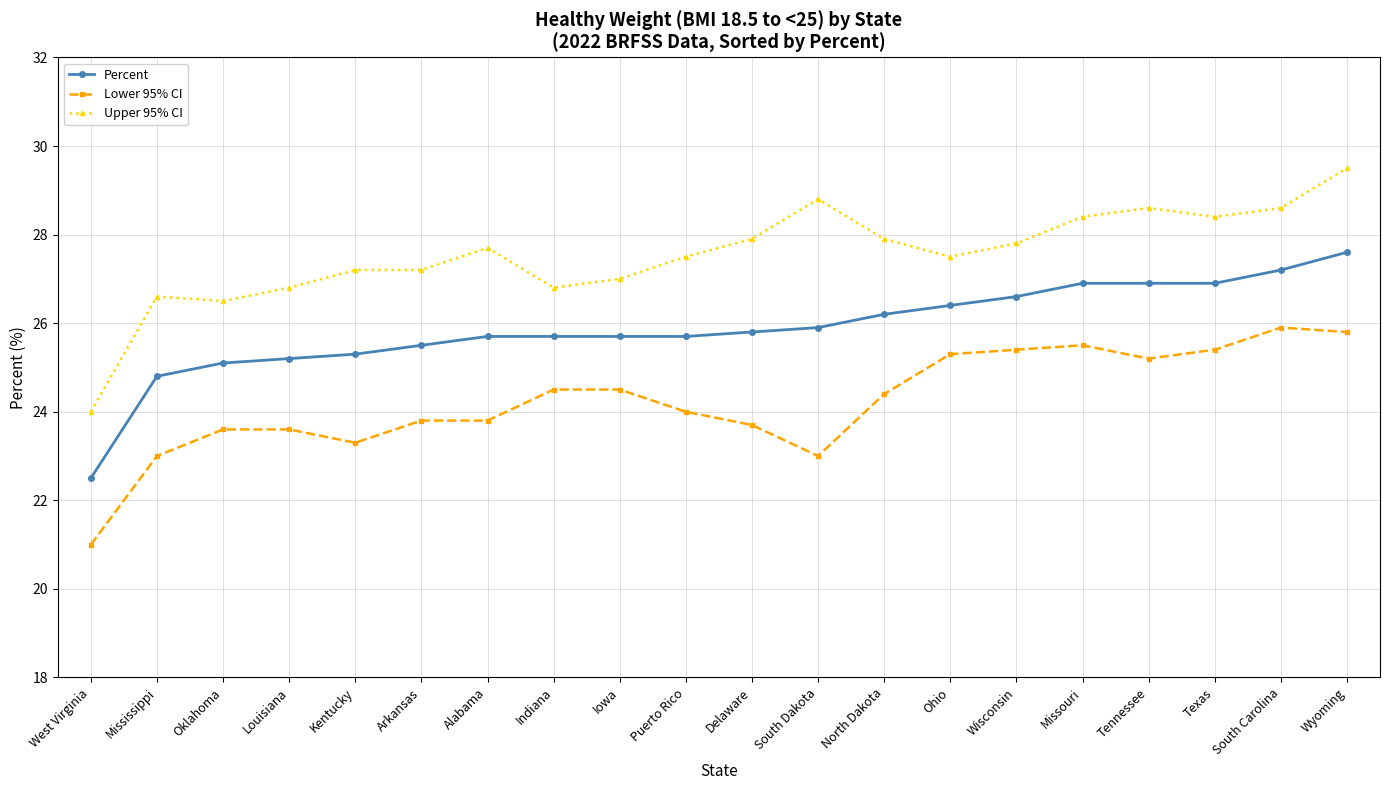

At Wisconsin, list the series in order from largest to smallest.

Upper 95% CI, Percent, Lower 95% CI